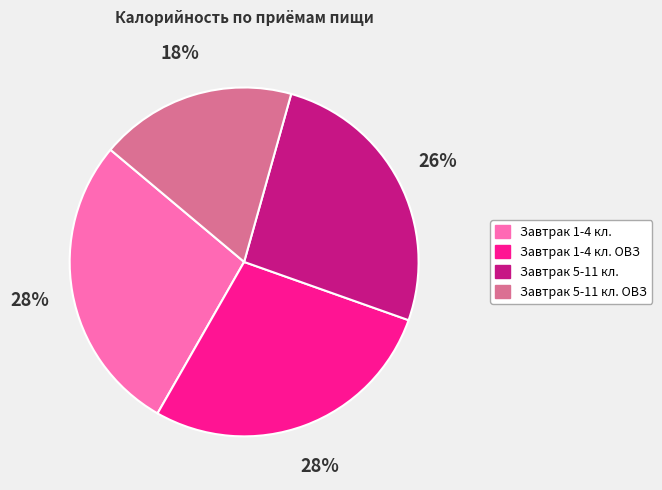

Is there a majority slice in this chart?

No